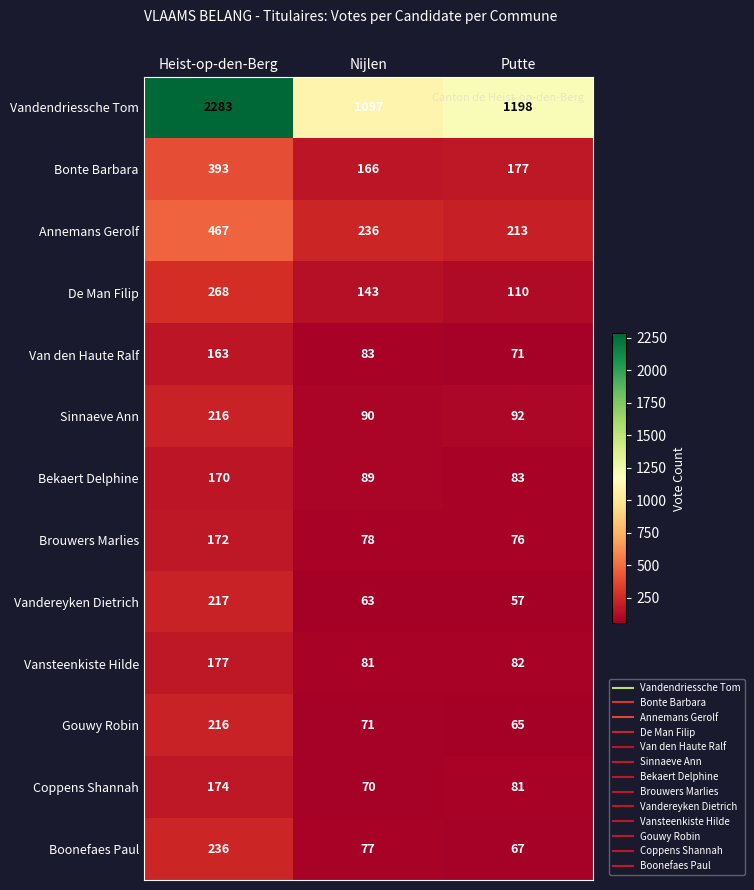

How many values in the Brouwers Marlies series are below 78?

1